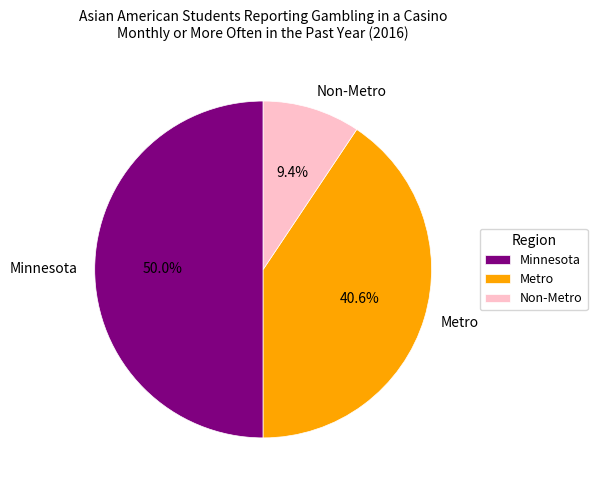

How many slices are in this pie chart?

3